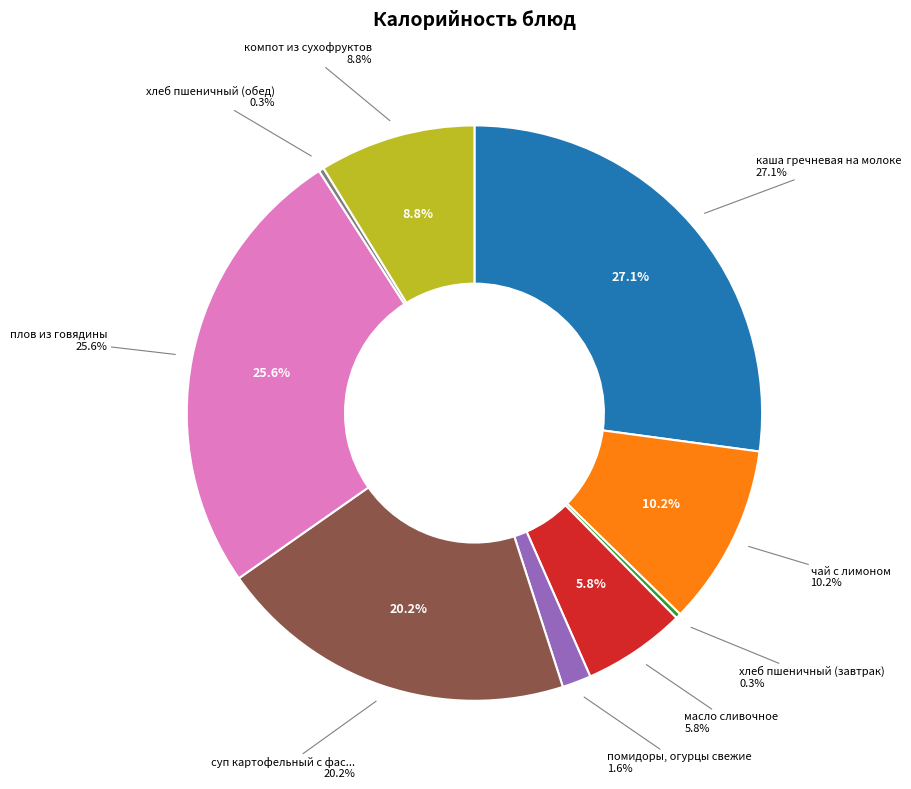

Combined, what portion of the pie is помидоры, огурцы свежие and каша гречневая на молоке?

28.8%